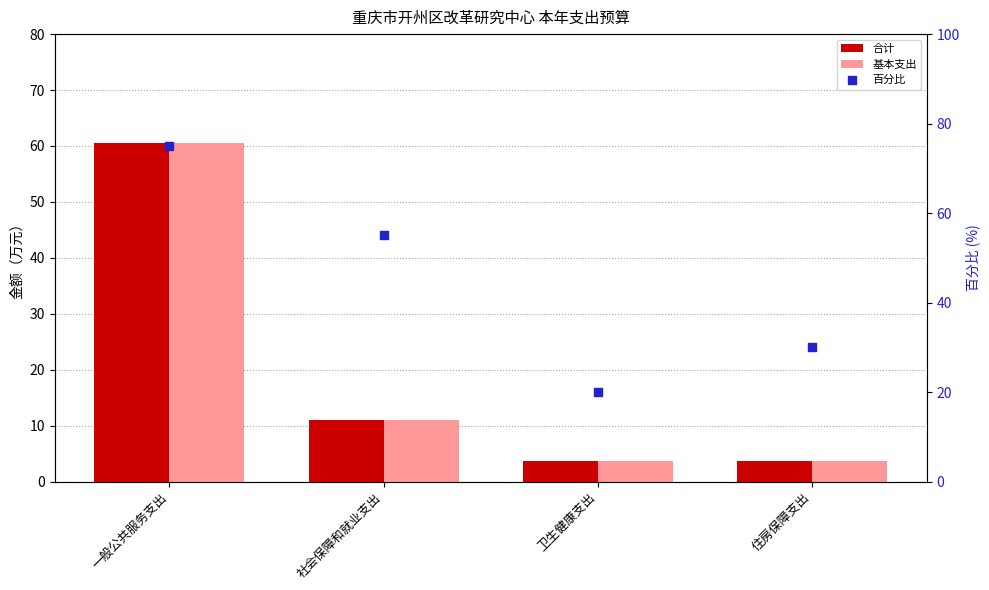

Which series has the largest total across all categories?

百分比